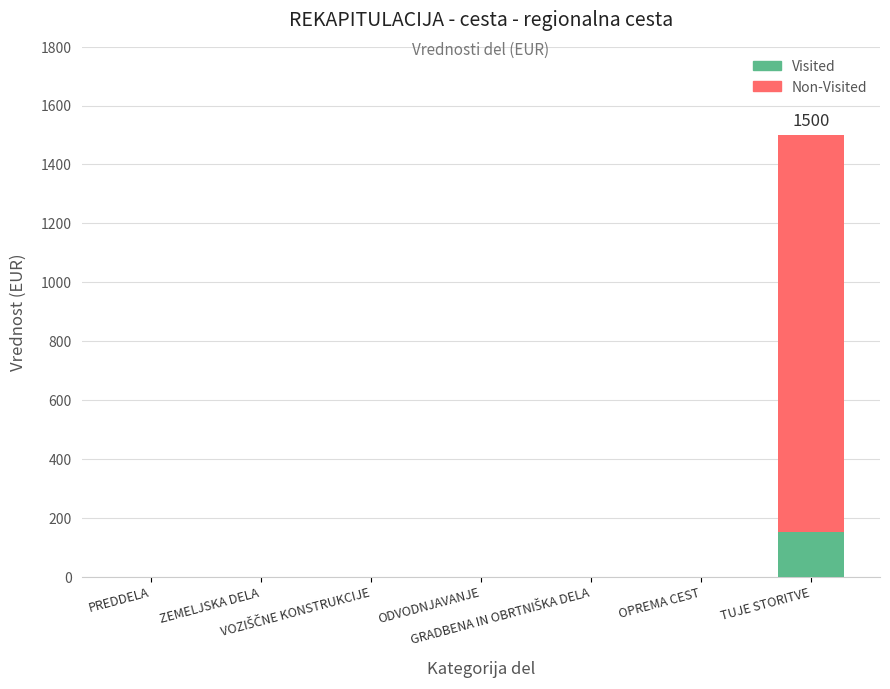

What are all the series names shown in the legend?

Visited, Non-Visited